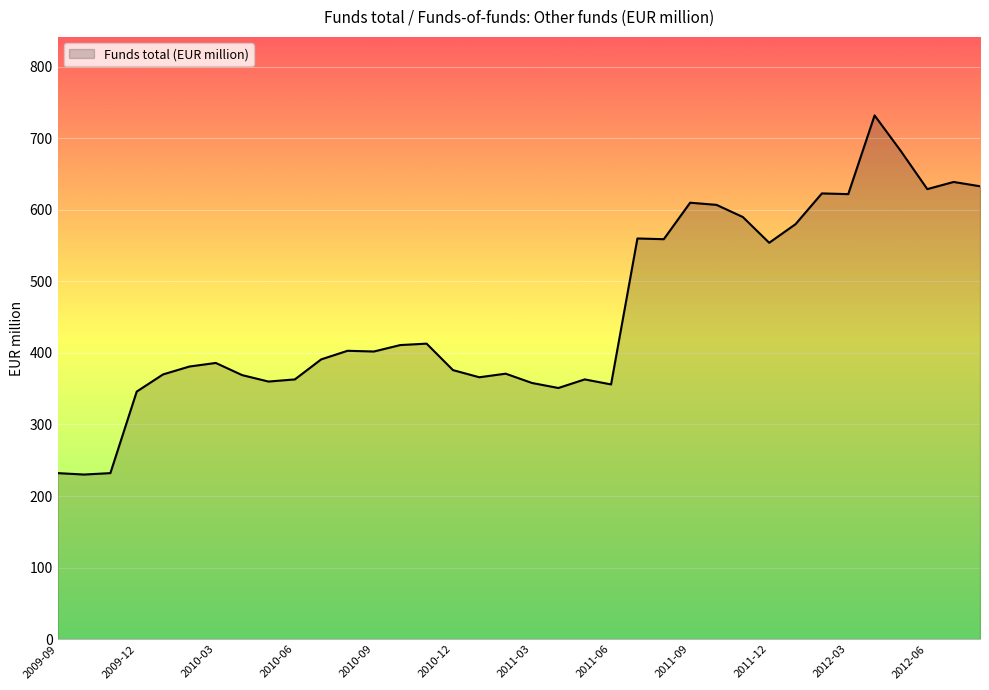

What is the greatest value displayed?

732